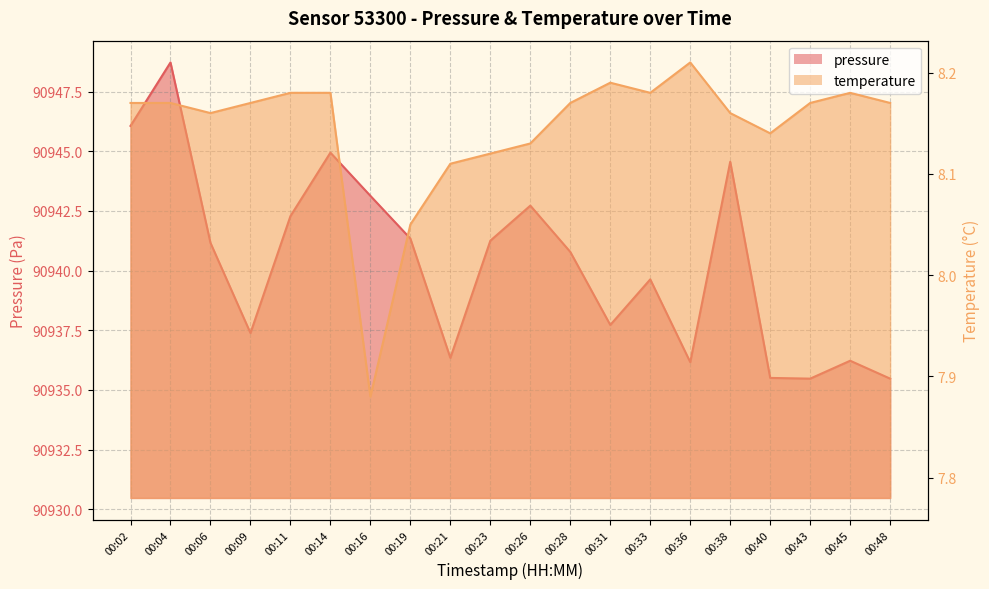

How many series are shown in this chart?

2